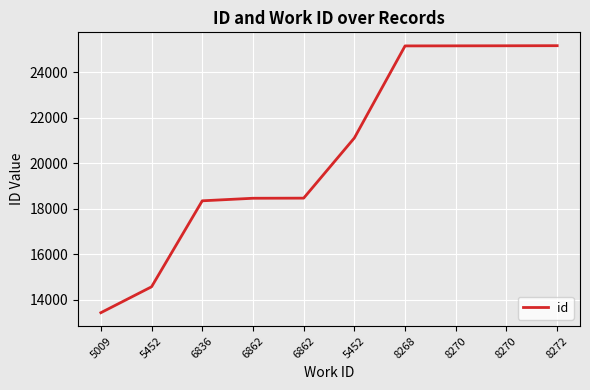

Reading left to right, transcribe all the data shown in this chart.

13435	14574	18354	18466	18471	21117	25163	25166	25169	25173